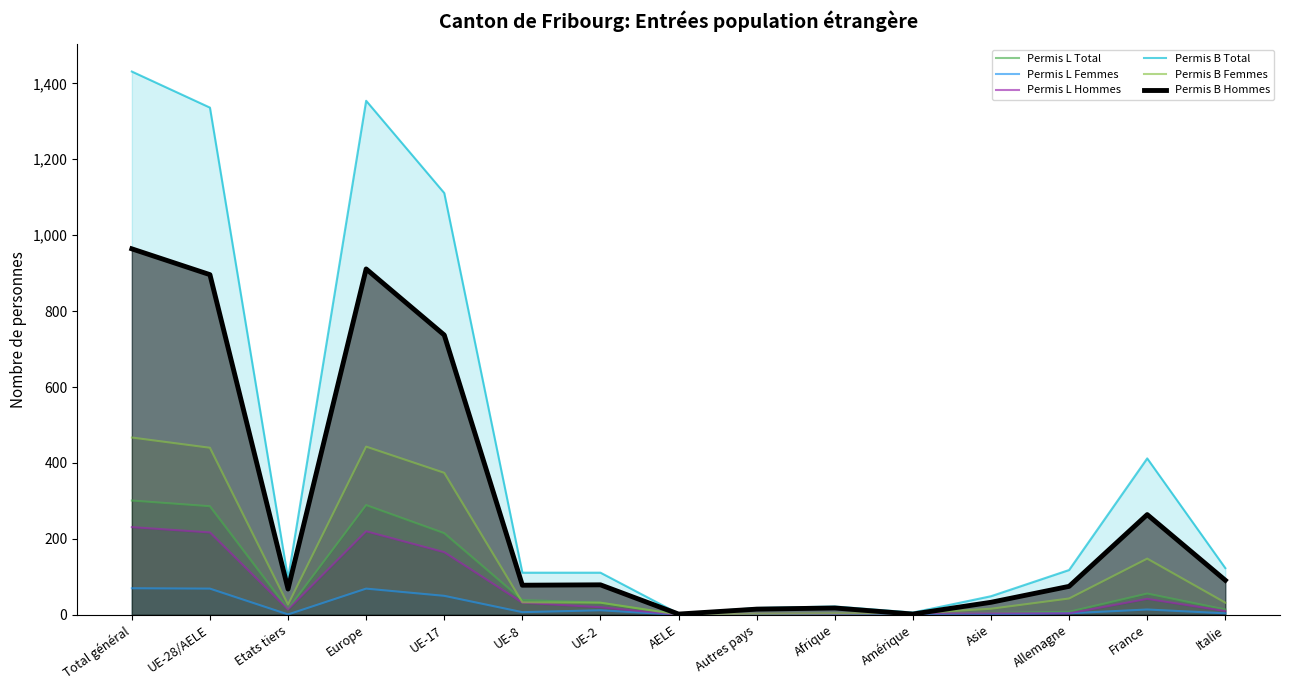

How many lines are shown in the chart?

6